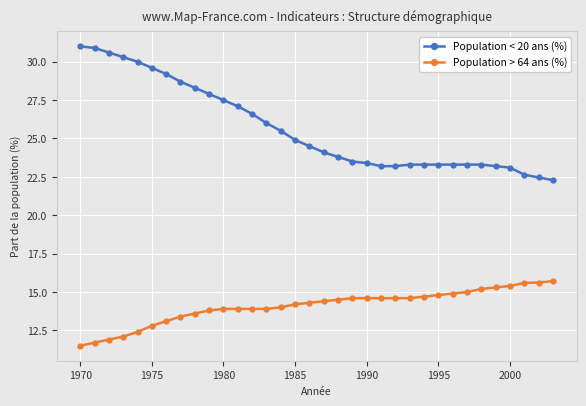

True or false: Population < 20 ans (%) and Population > 64 ans (%) cross at least once.

False